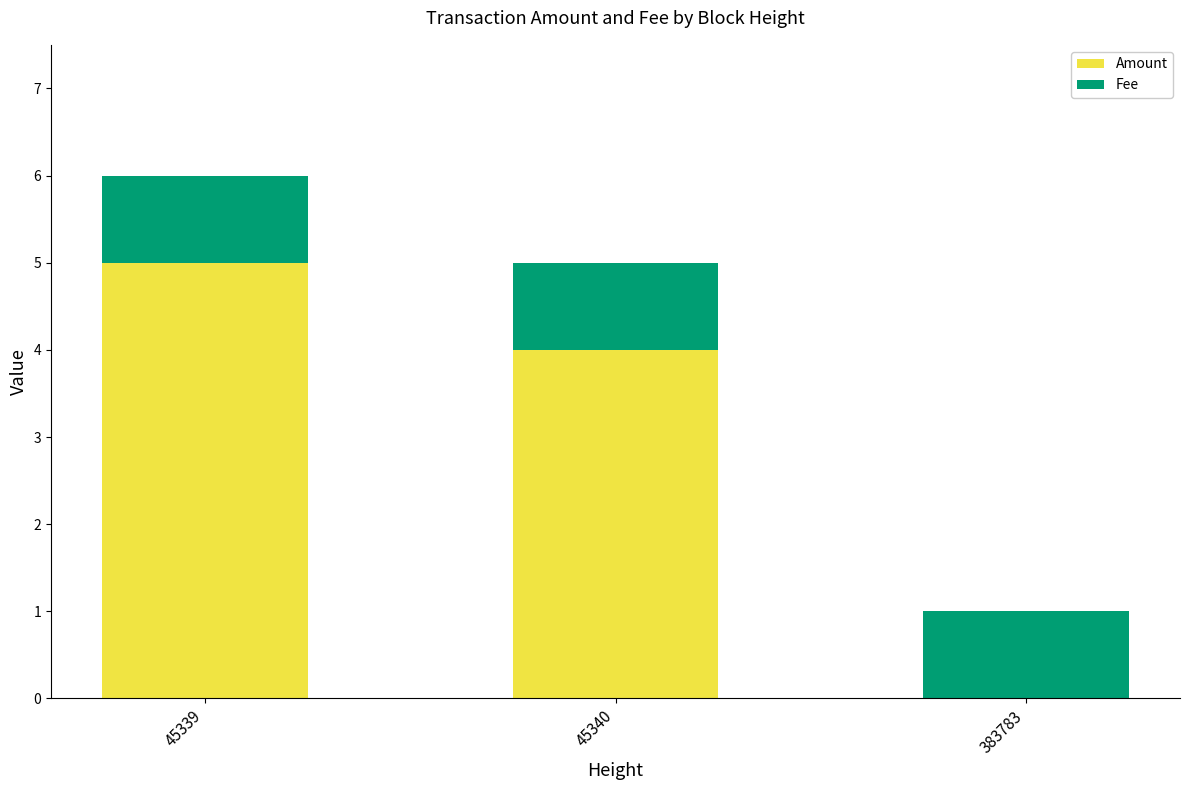

How many distinct data groups are displayed?

2